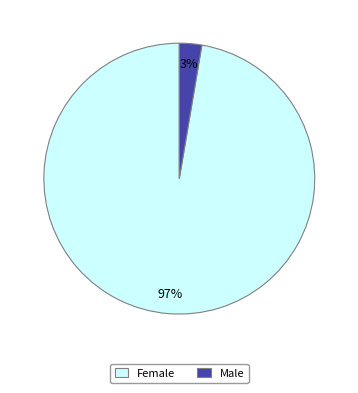

Which has a higher value, Male or Female?

Female